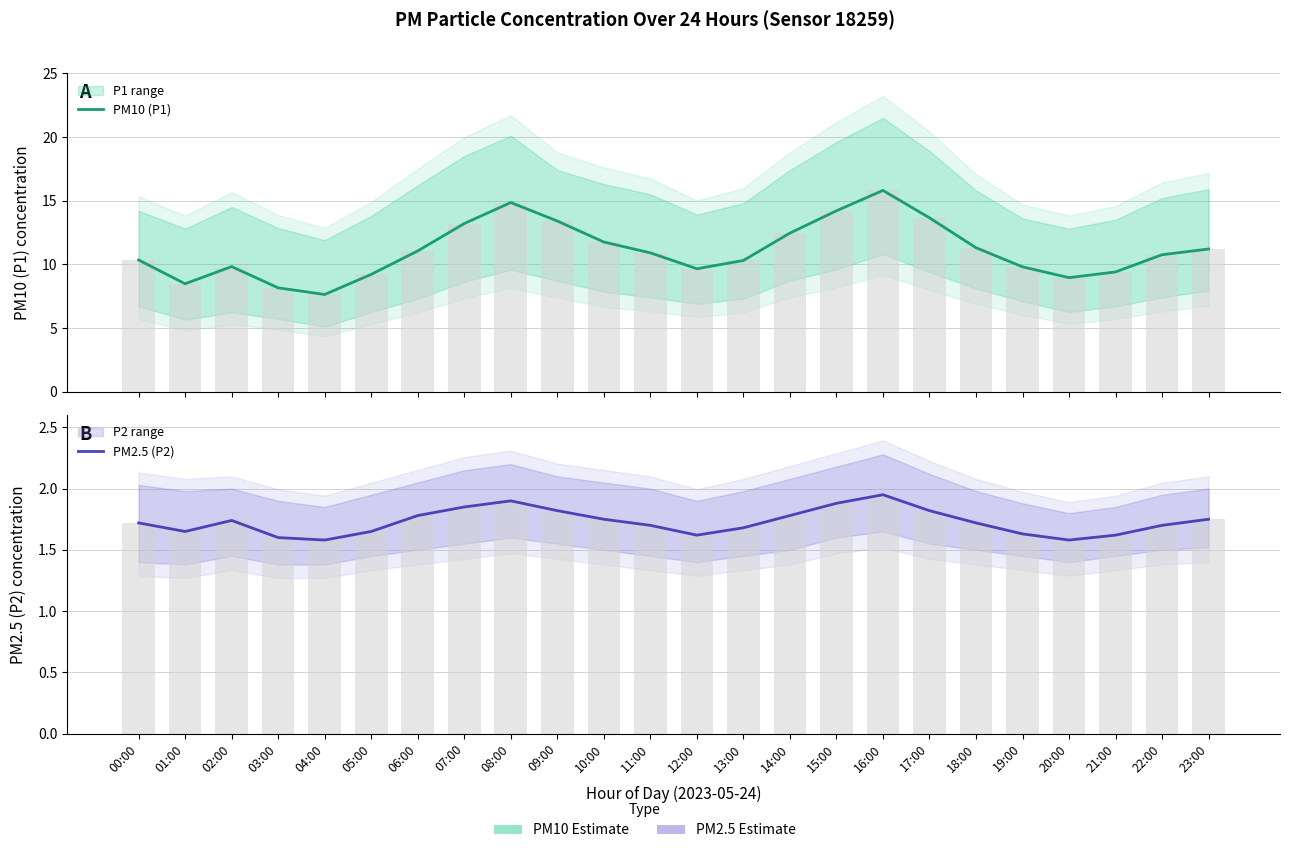

Which has a higher value, 10:00 or 16:00?

16:00